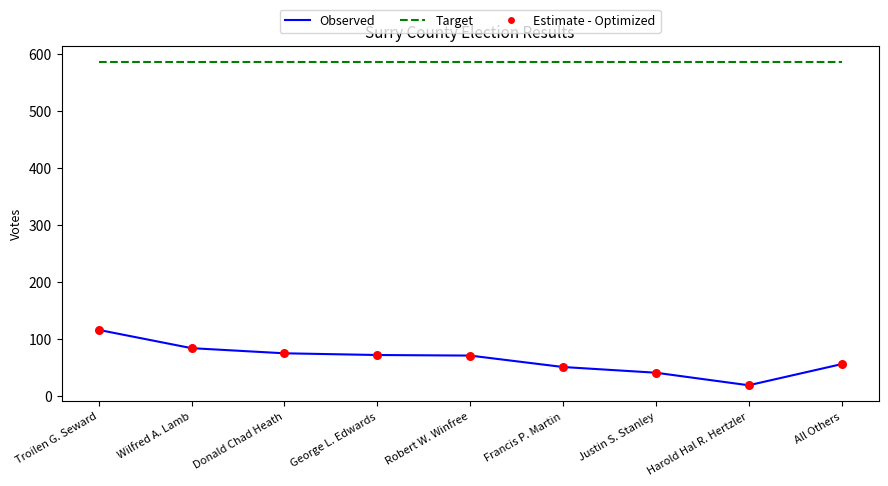

Is the value of Target at All Others greater than the value of Observed at Donald Chad Heath?

Yes